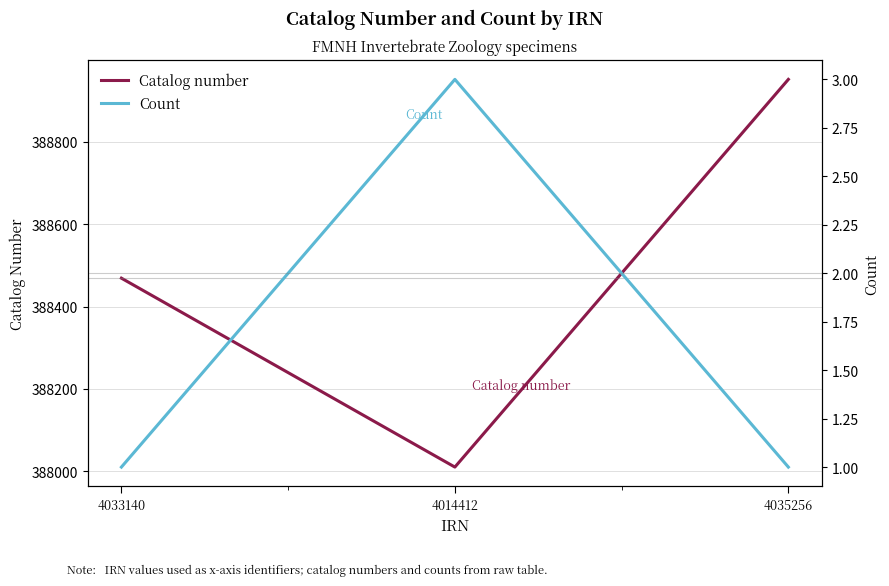

What is the label of the 1st point from the left?

4033140